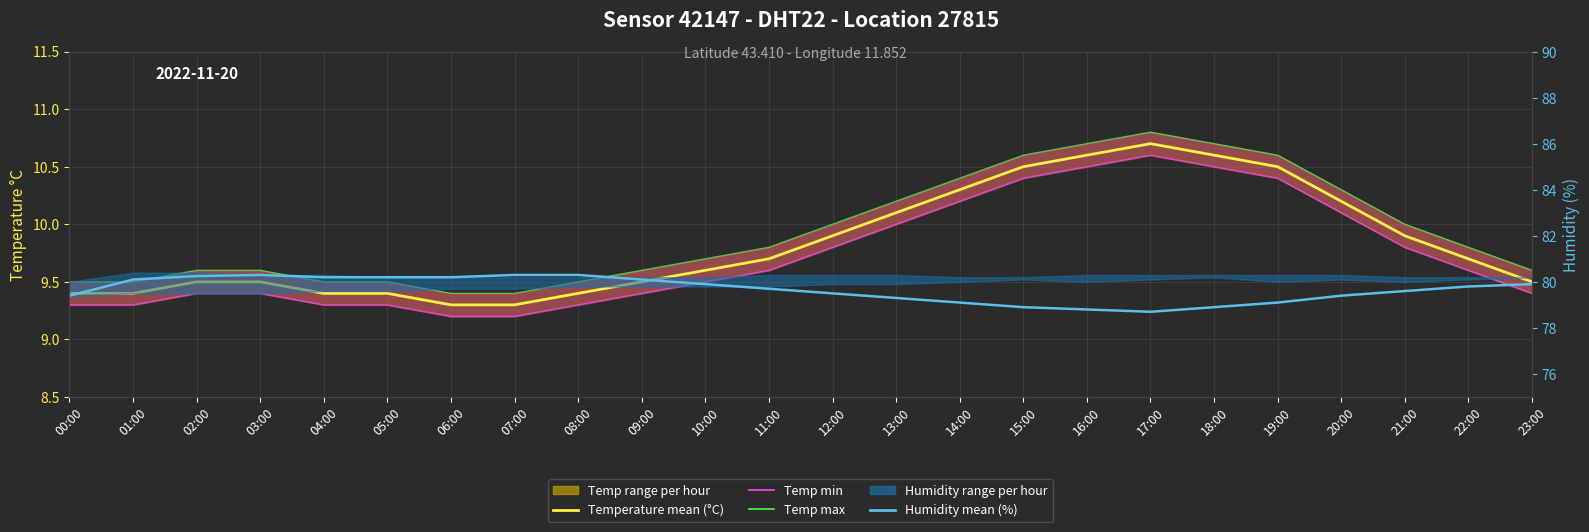

What is the approximate value of Temp min at 09:00?

9.4